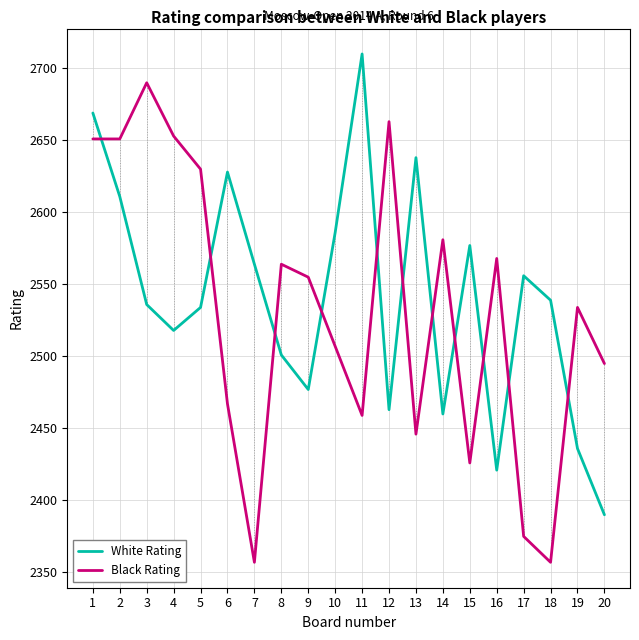

After their last crossing, which series has the higher values: White Rating or Black Rating?

Black Rating